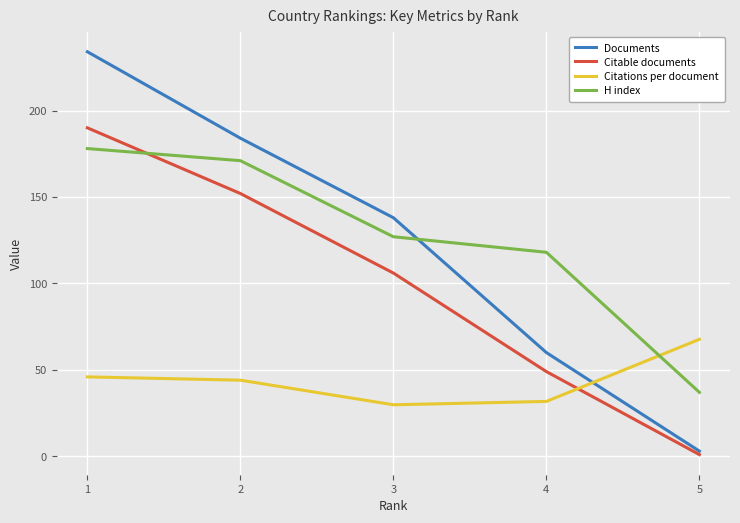

Where does the Documents series first go above 138?

1